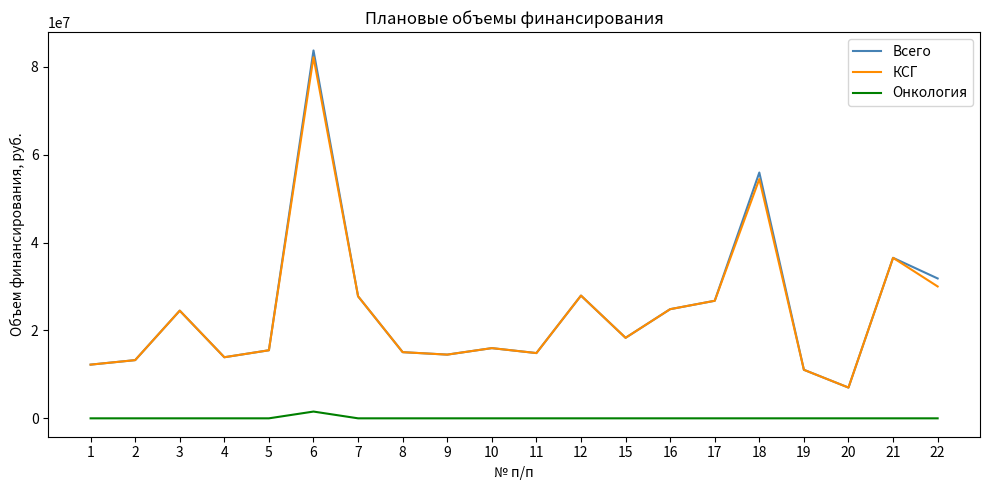

The value of КСГ at 17 is 48065818. True or false?

False